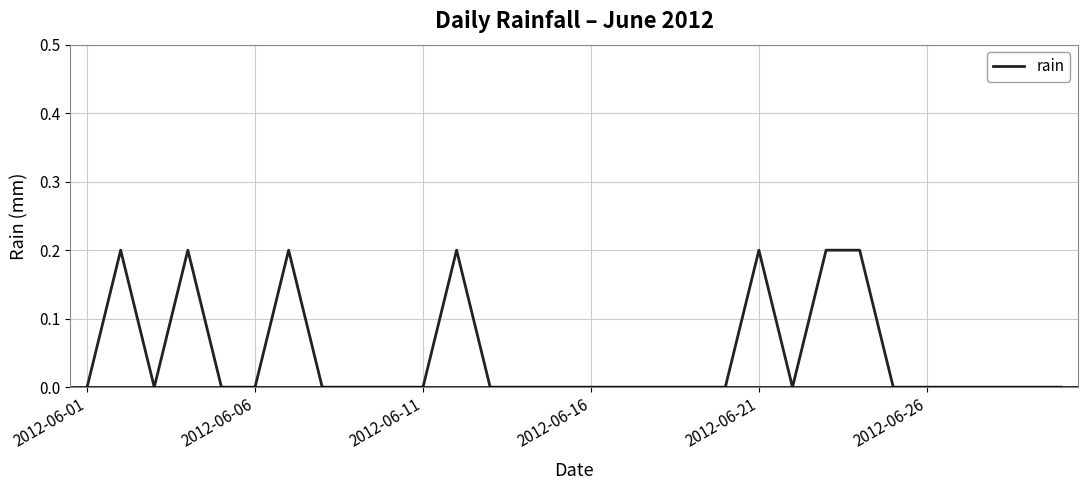

How many series are shown in this chart?

1